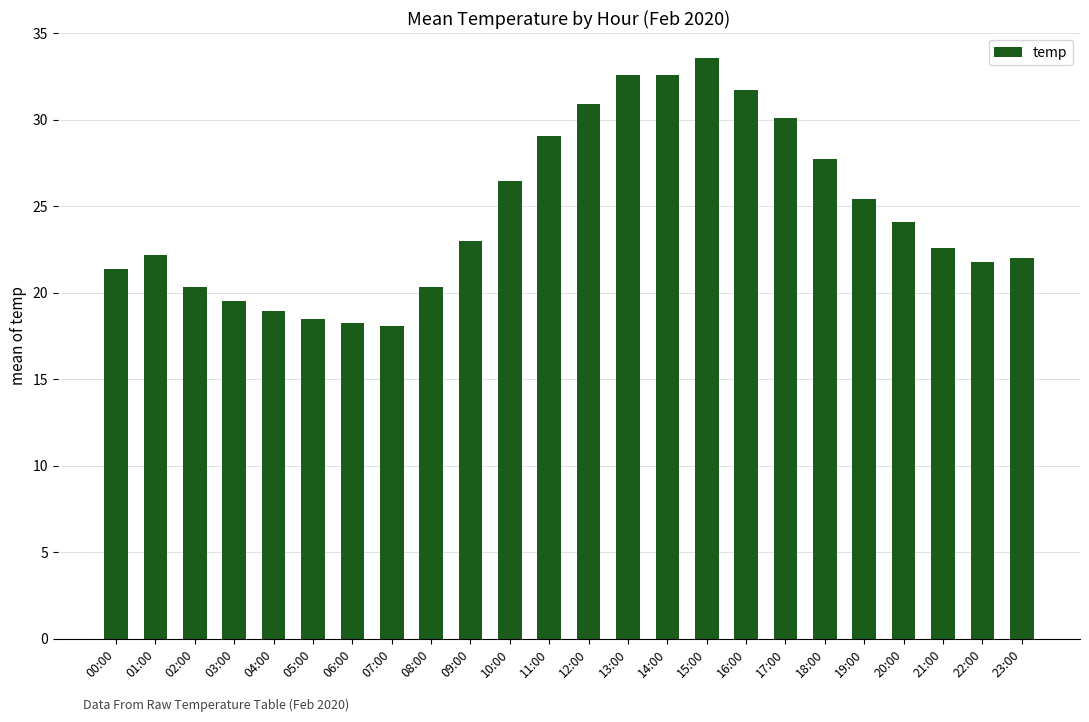

What is the change in value from 07:00 to 13:00?

+14.5